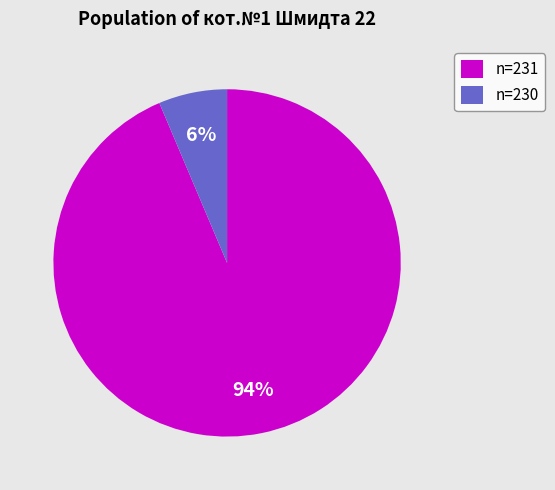

Is it true that n=230 is 19% of the pie?

False